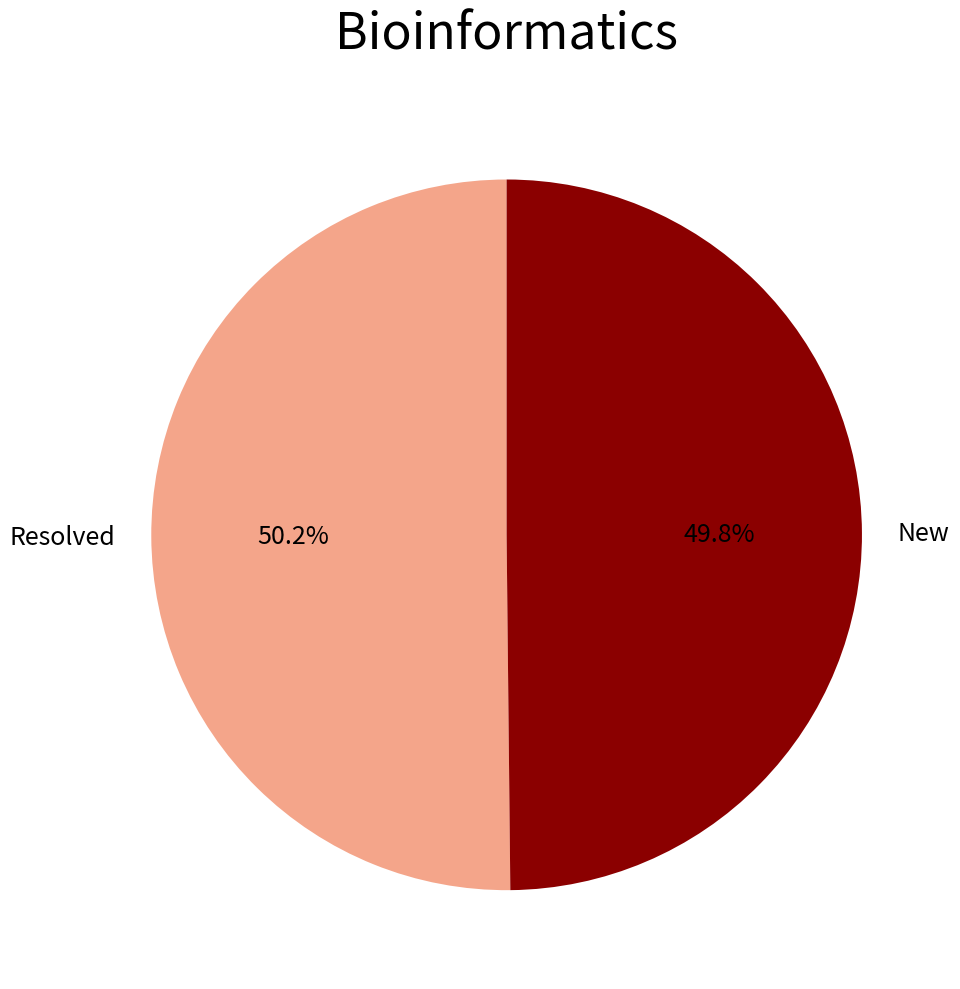

What percentage is NOT represented by New?

50.2%